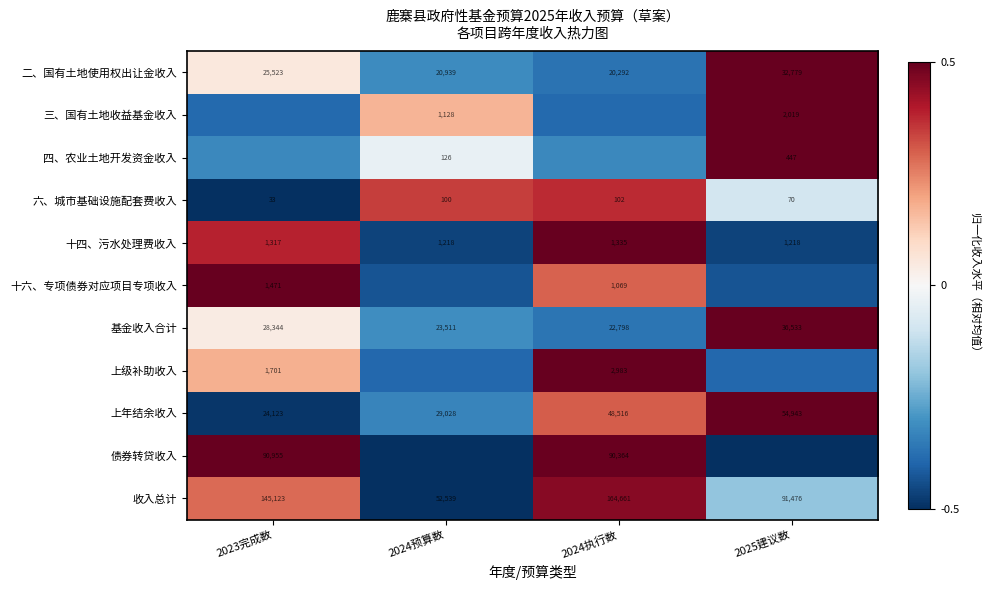

Is the value of 基金收入合计 at 2024预算数 greater than the value of 上年结余收入 at 2023完成数?

No